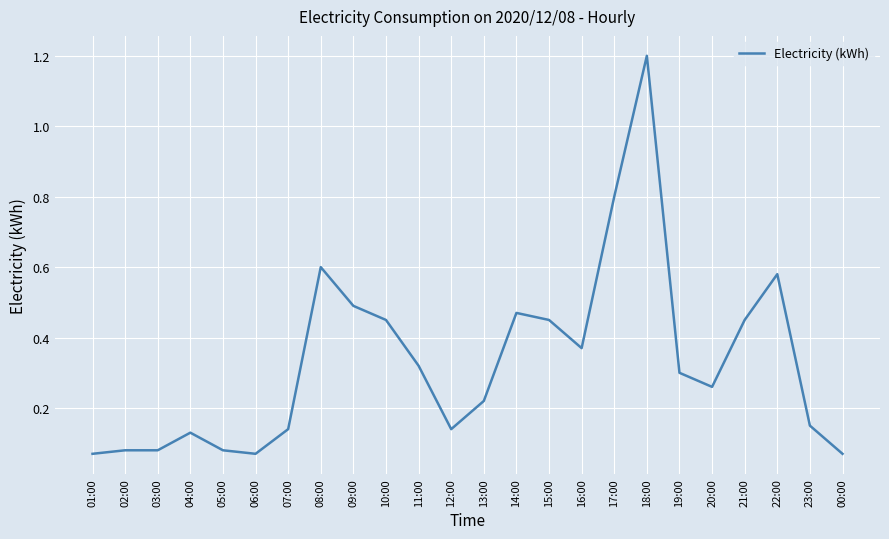

What is the difference between the maximum and minimum values?

1.1